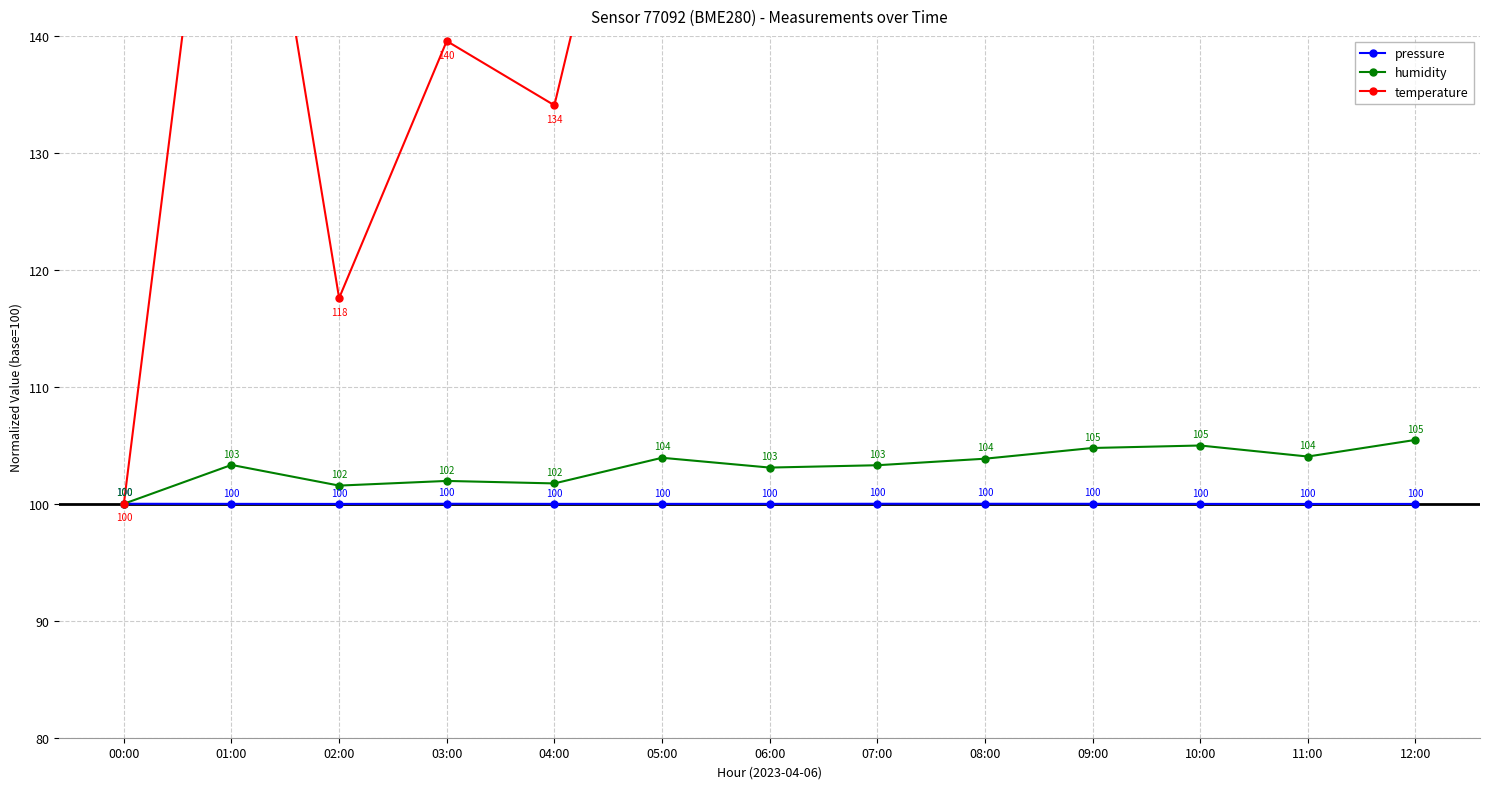

Between 01:00 and 00:00, which is larger?

00:00